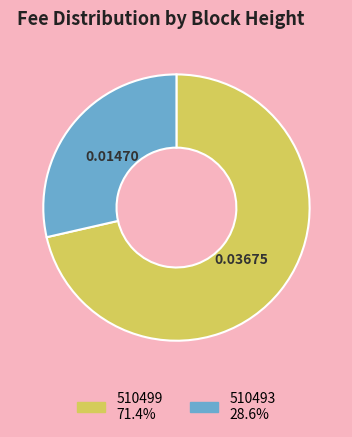

True or false: 510499 accounts for 58% of the total.

False